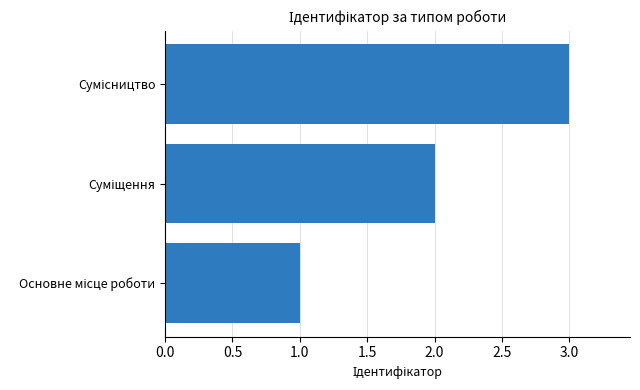

What is the greatest value displayed?

3